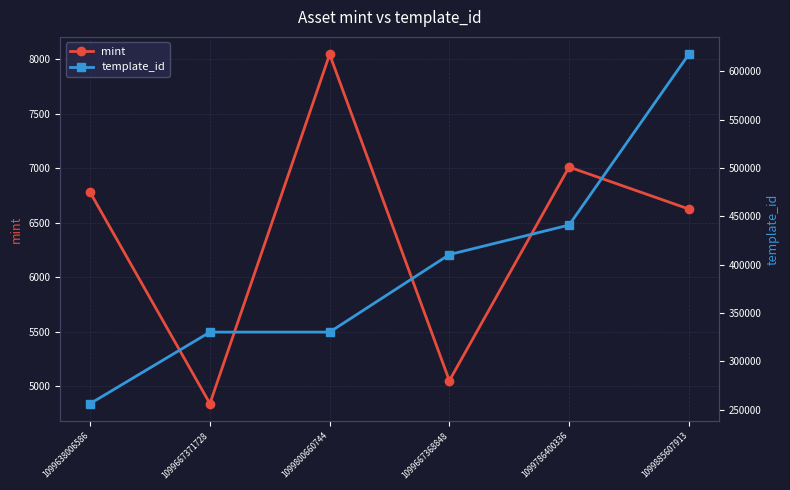

Is this an area chart (filled region under the line)?

No